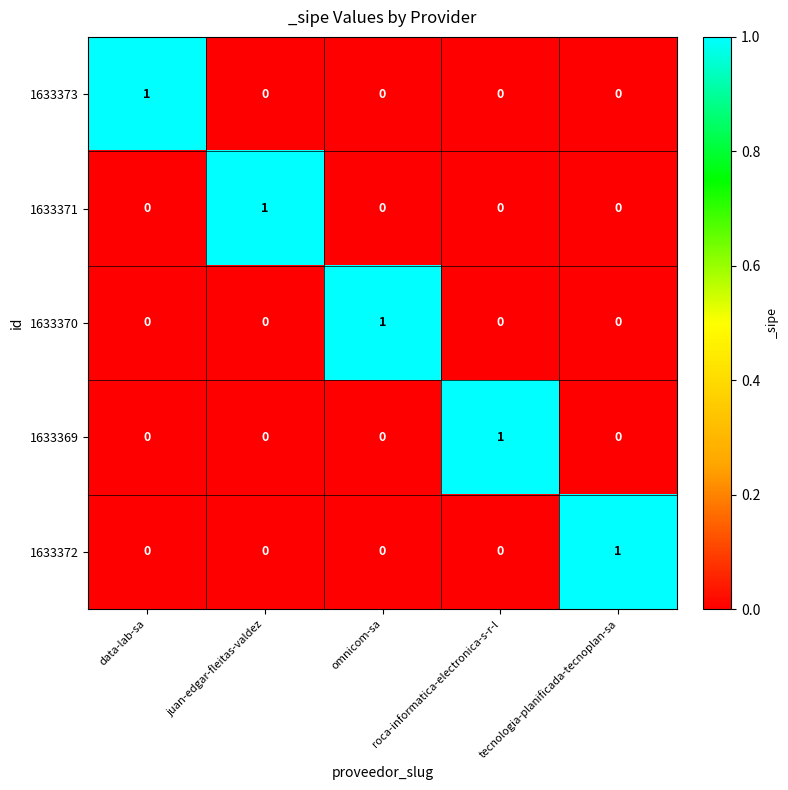

At how many categories does at least one series exceed 0?

5